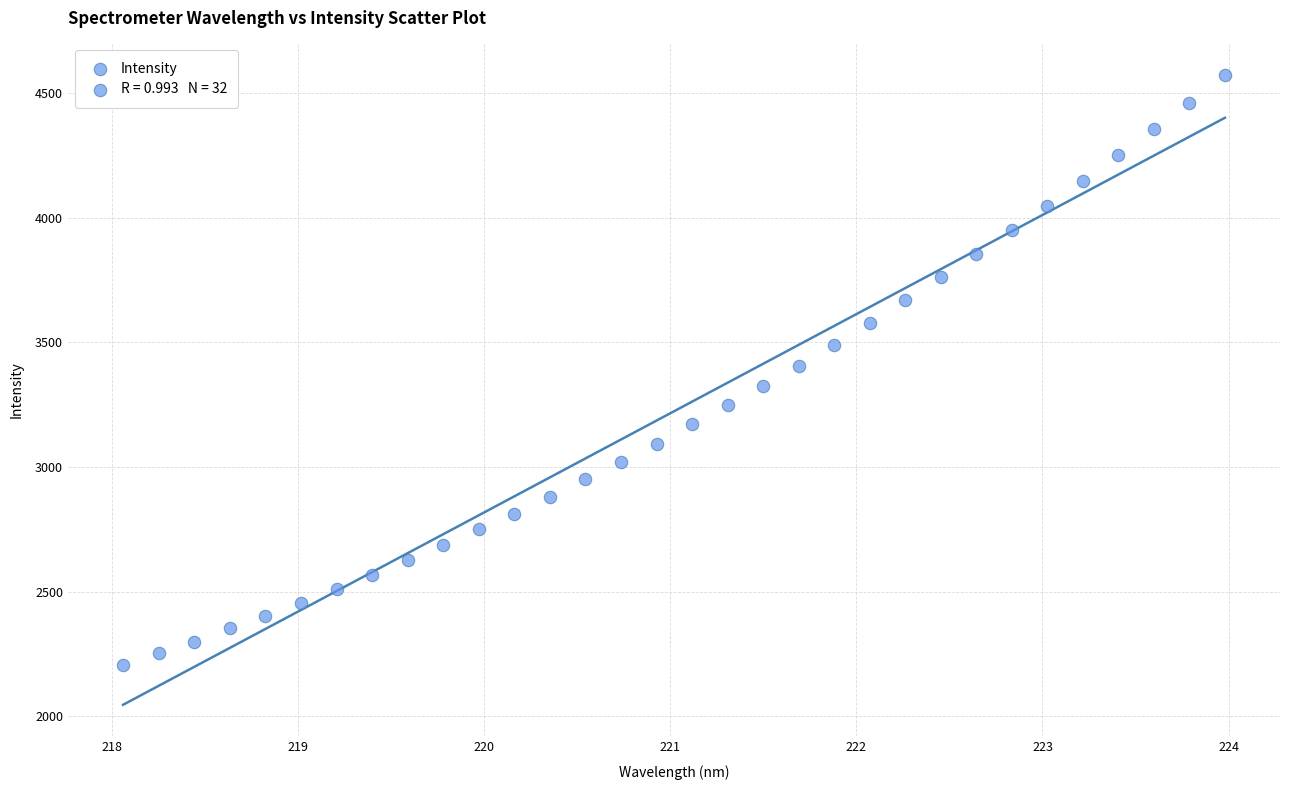

What is the range of X values (max minus min)?

5.9